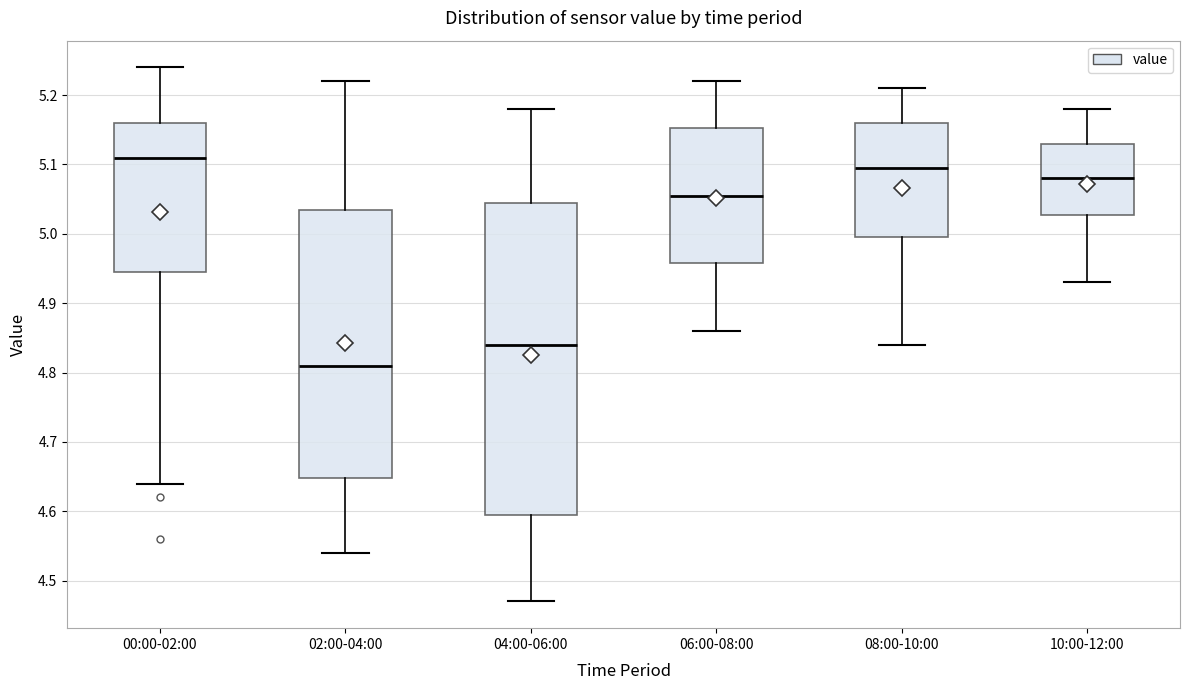

Which box is the tallest, from its lower edge to its upper edge?

04:00-06:00